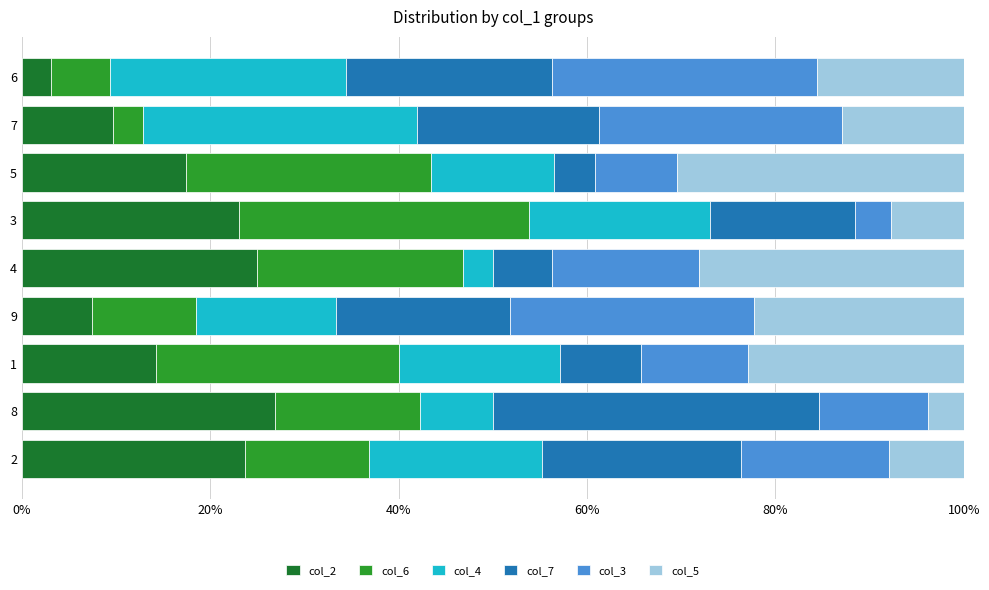

What is the sum of all col_2 values?

150.6